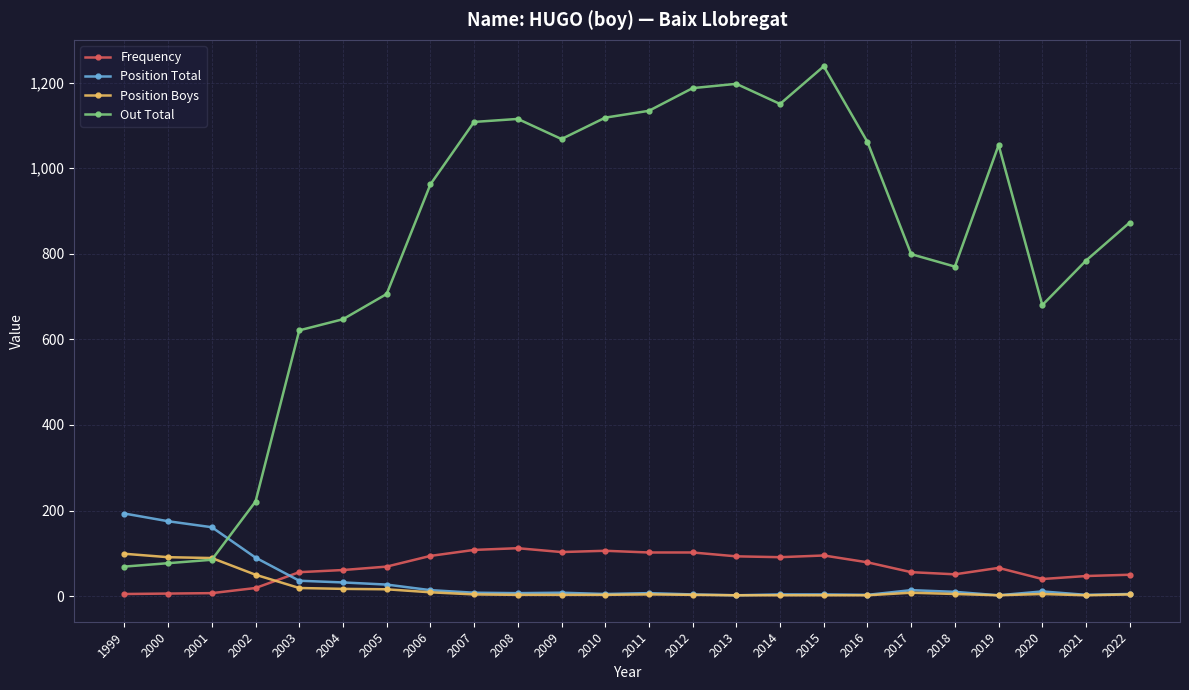

After their last crossing, which series has the higher values: Position Boys or Frequency?

Frequency